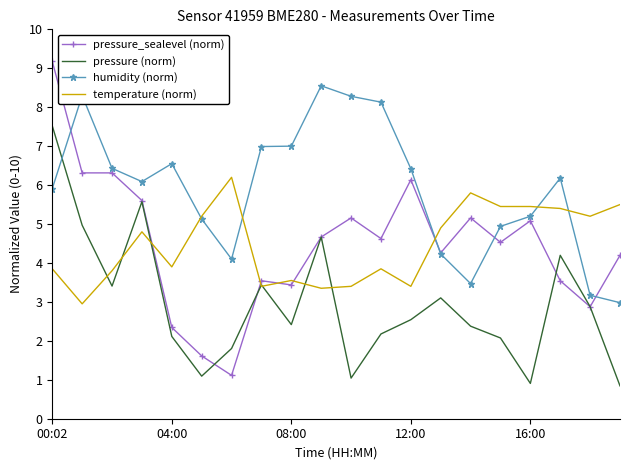

Which series has the largest total across all categories?

humidity (norm)